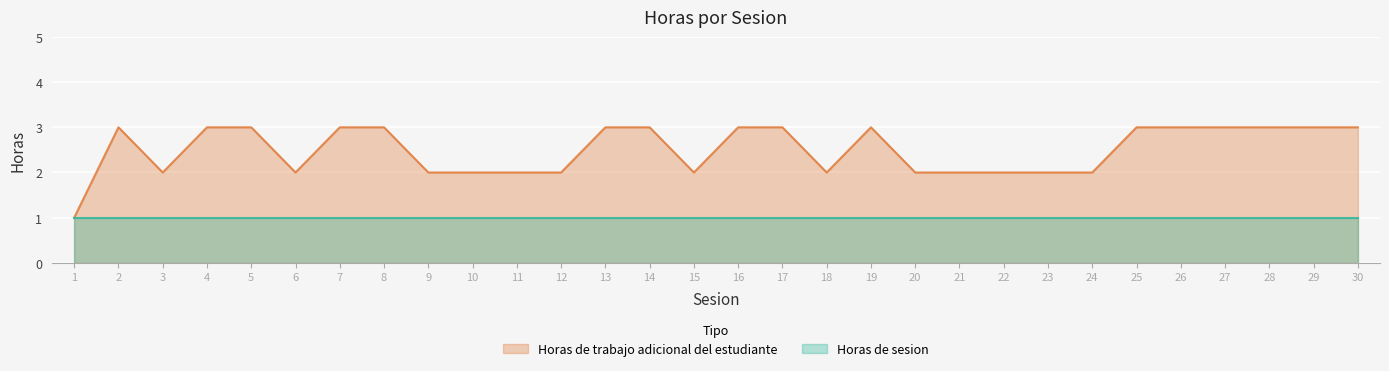

What is the difference between the values at 14 and 22?

1